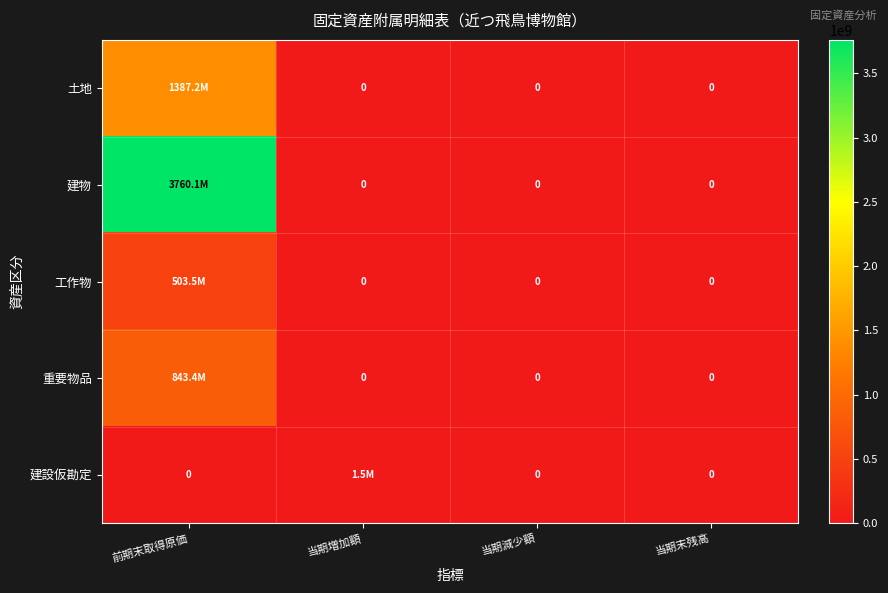

True or false: 重要物品 has a value of -554956291 at 当期末残高.

False